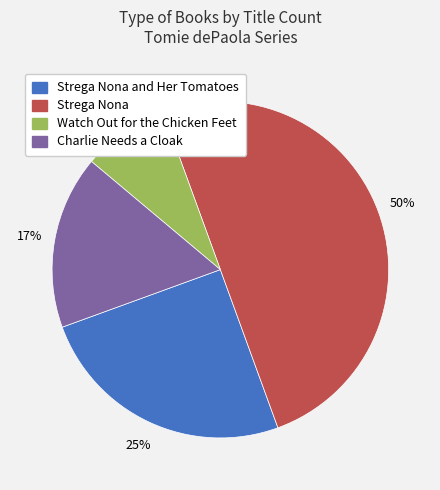

Do Watch Out for the Chicken Feet and Strega Nona and Her Tomatoes together represent more than half of the pie?

No